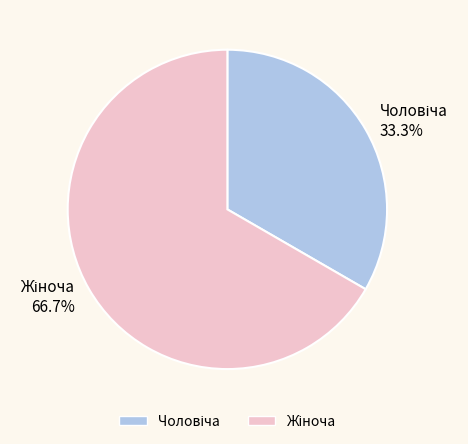

Is there a majority slice in this chart?

Yes